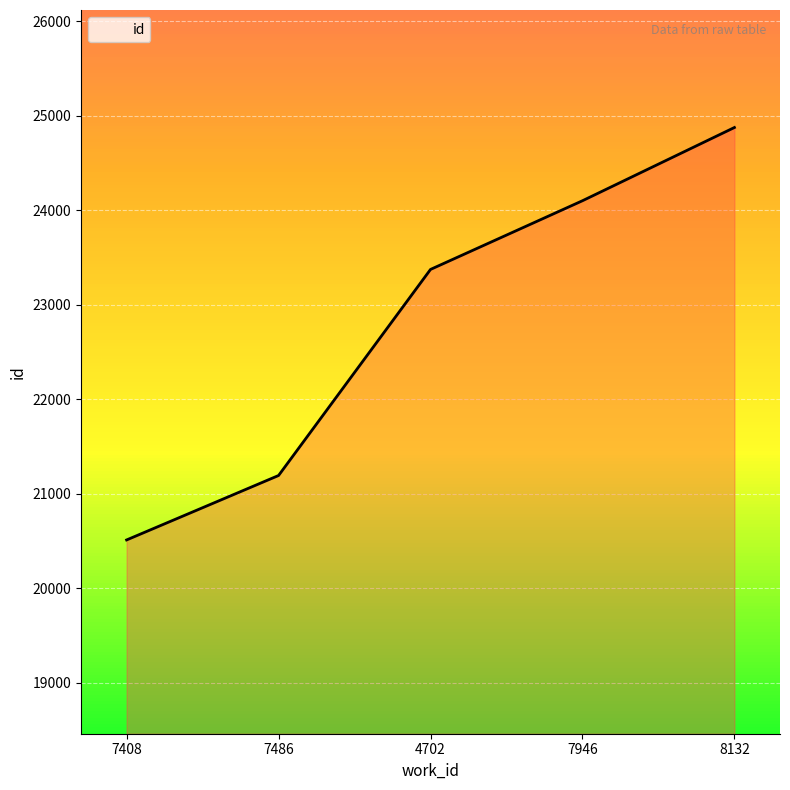

What is the difference between the maximum and minimum values?

4365